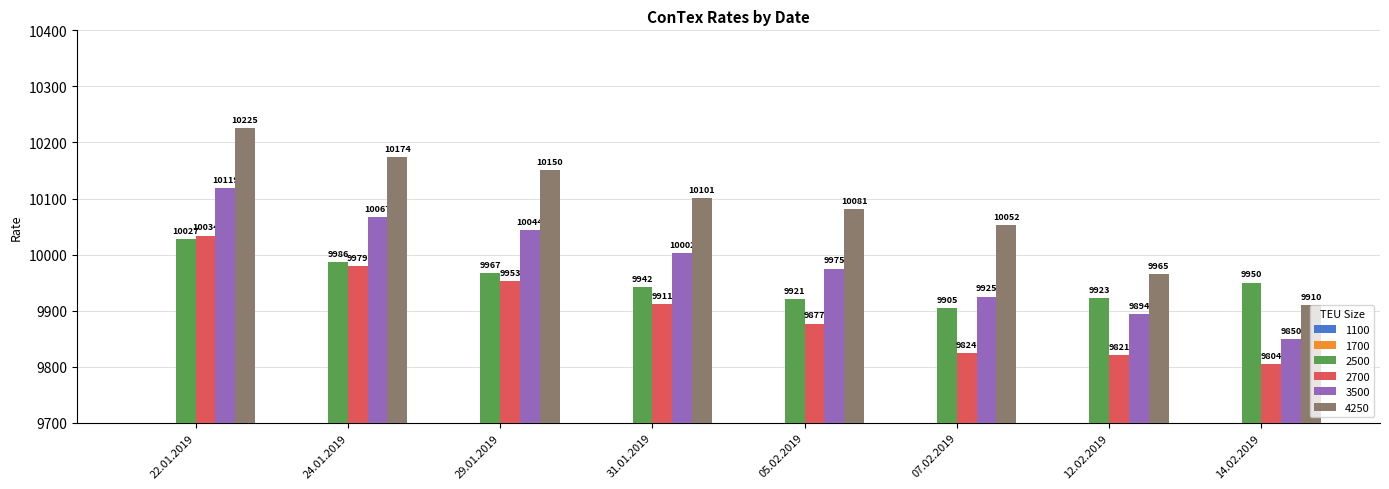

What is the difference between the maximum and minimum values in the 3500 series?

269